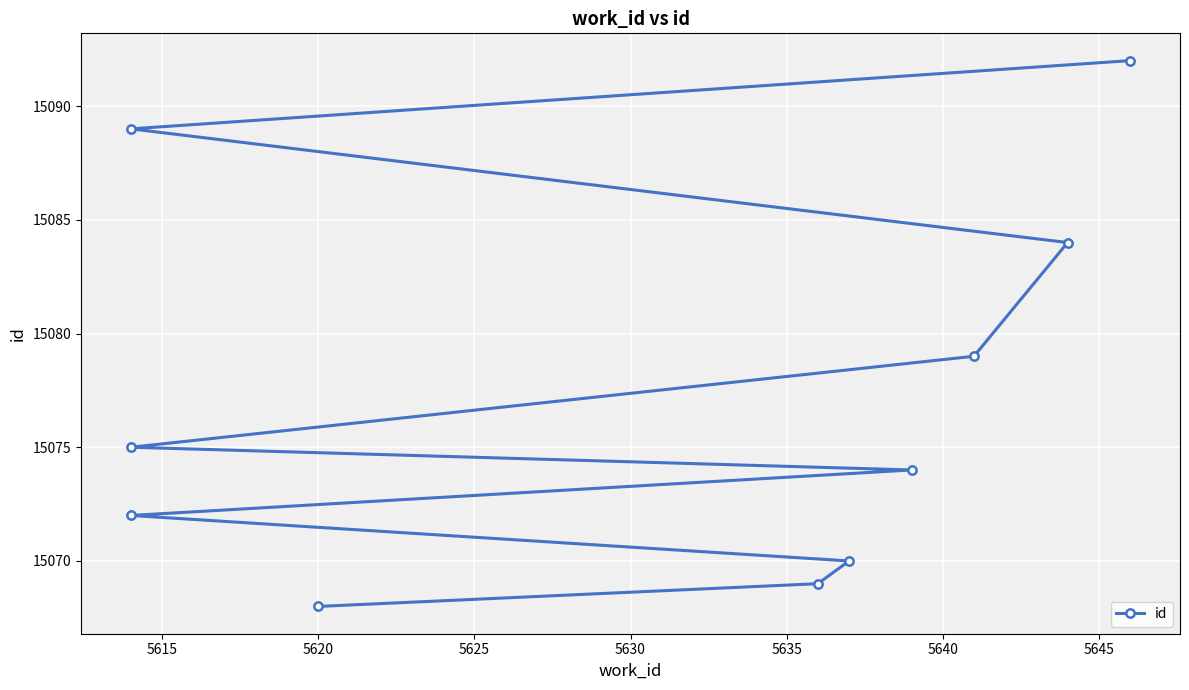

What is the minimum value shown in the chart?

15068